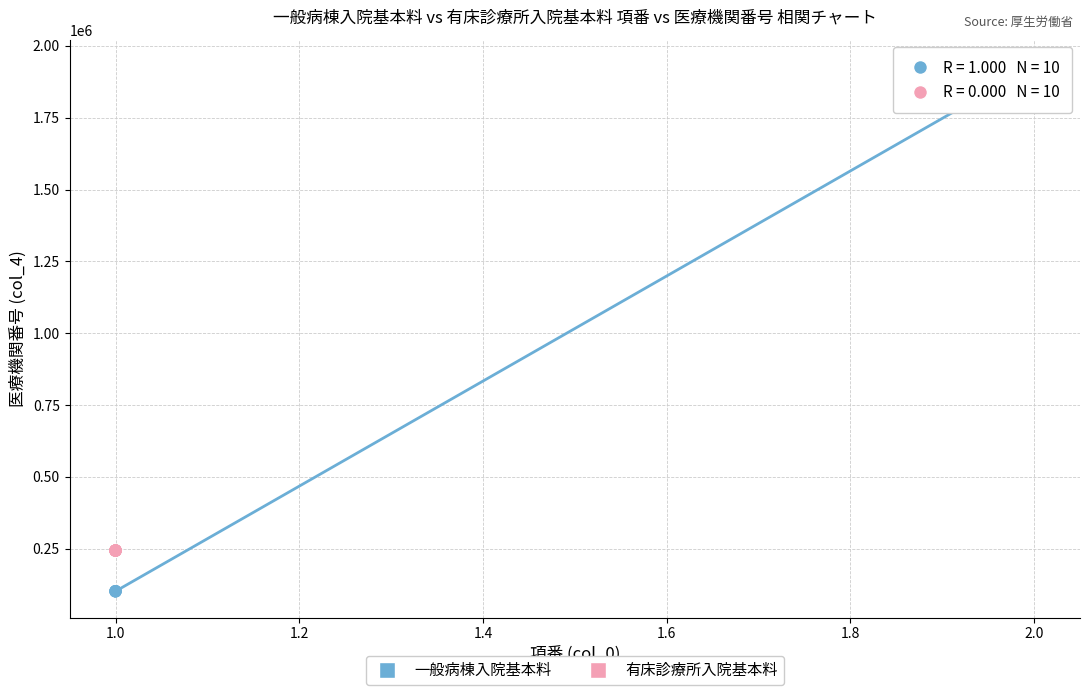

Which series contains the highest Y value?

一般病棟入院基本料